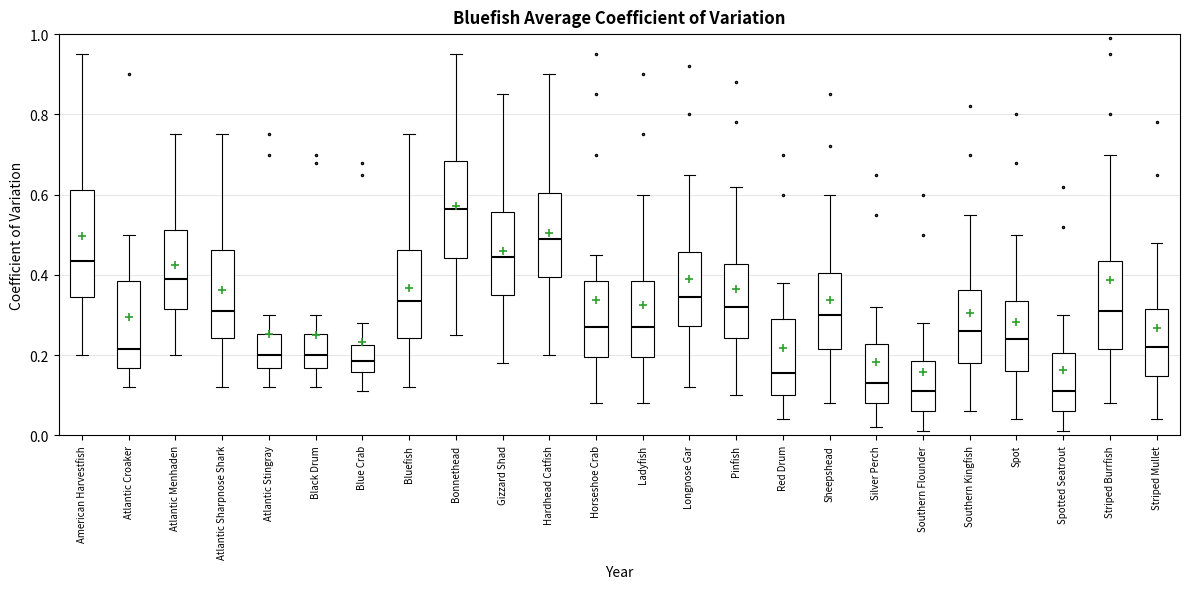

Where does the upper whisker of the box for Striped Burrfish end on the y-axis? The values are not printed on the chart, so give them approximately, as read against the axis.

0.70